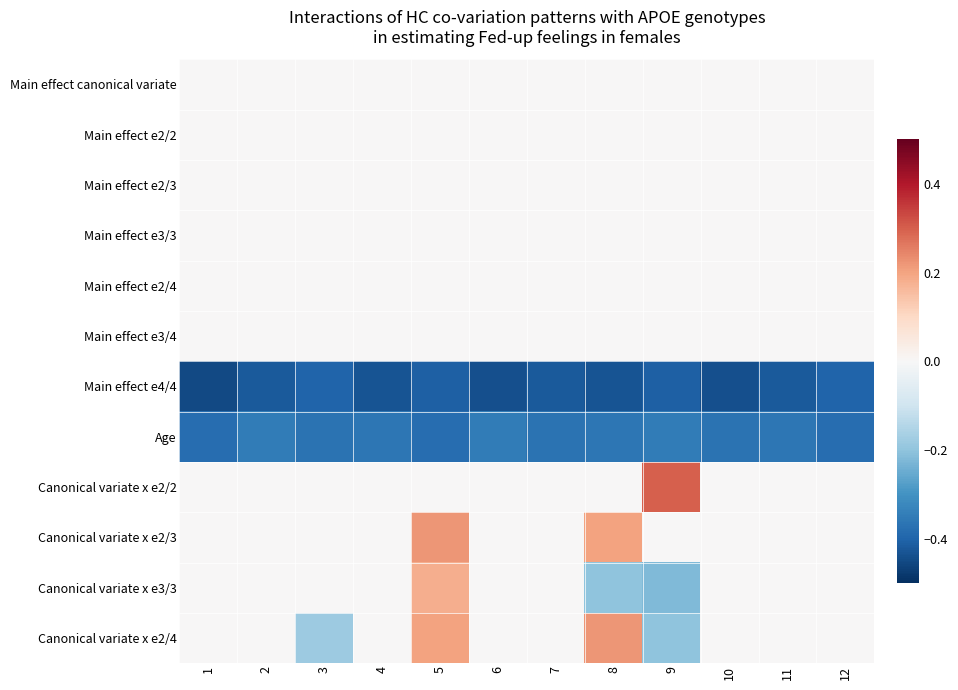

What is the maximum value shown in the chart?

0.3